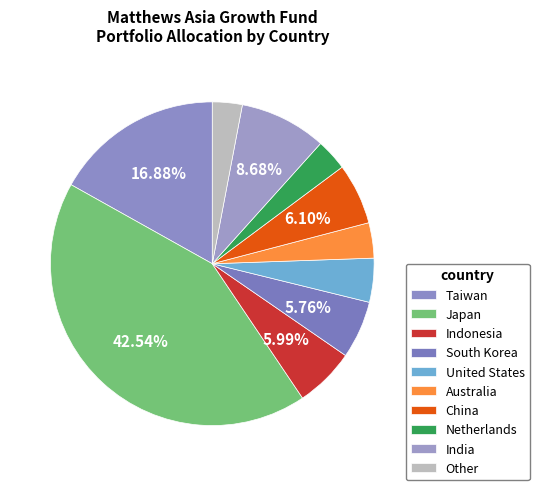

How many slices are in this pie chart?

10